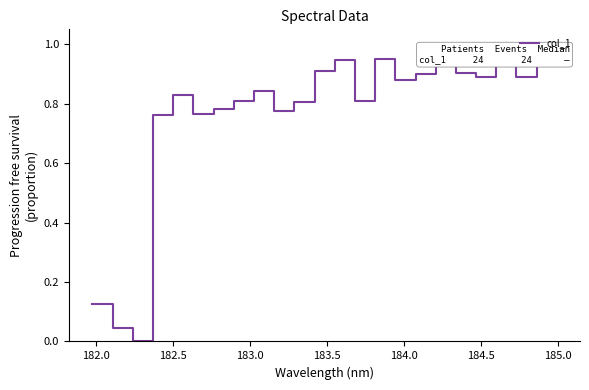

Count the number of values greater than 0.

23